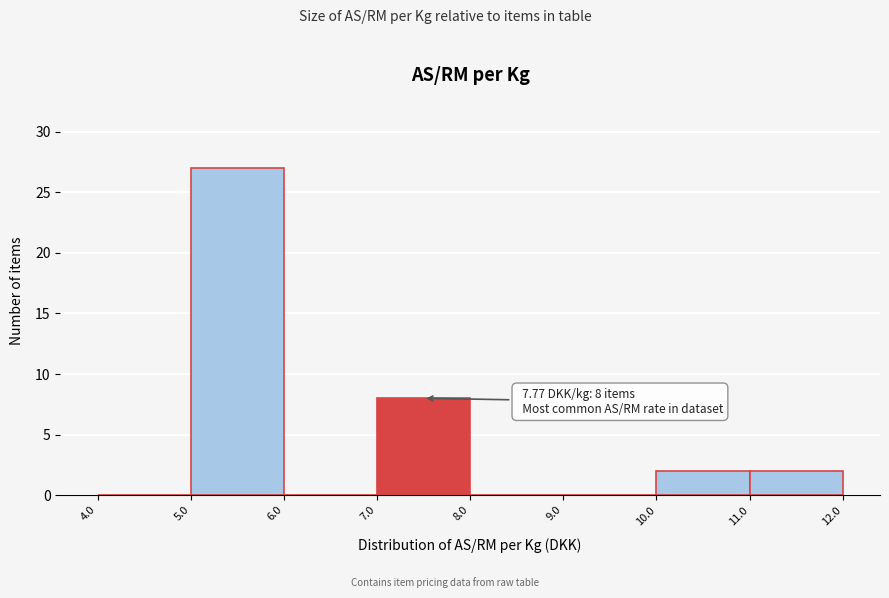

Over which range of the x-axis is the bar tallest?

5.0 to 6.0